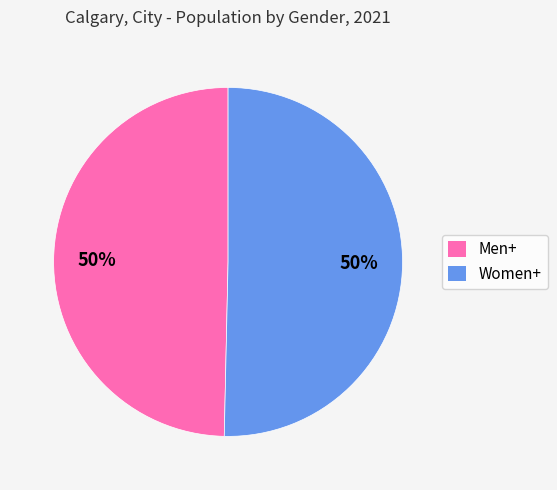

To the nearest percent, what percentage of the pie is Women+?

50%